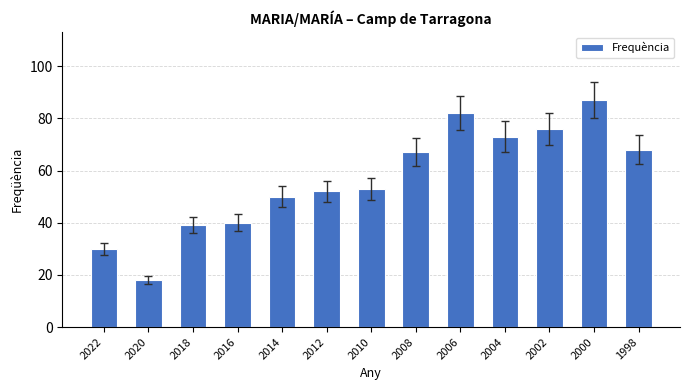

What is the change in value from 2020 to 2010?

+35